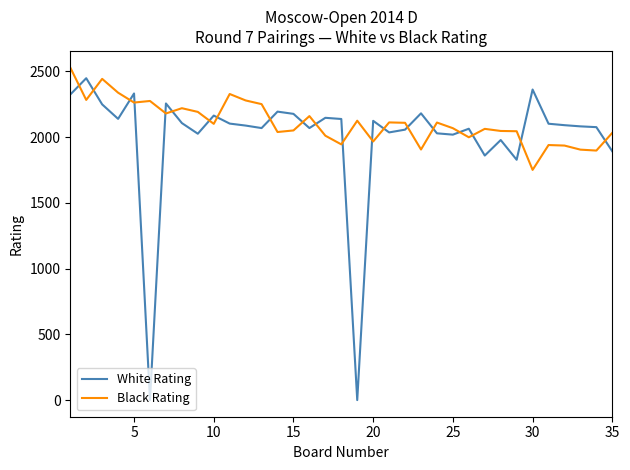

What is the difference between the maximum and minimum values in the White Rating series?

2447